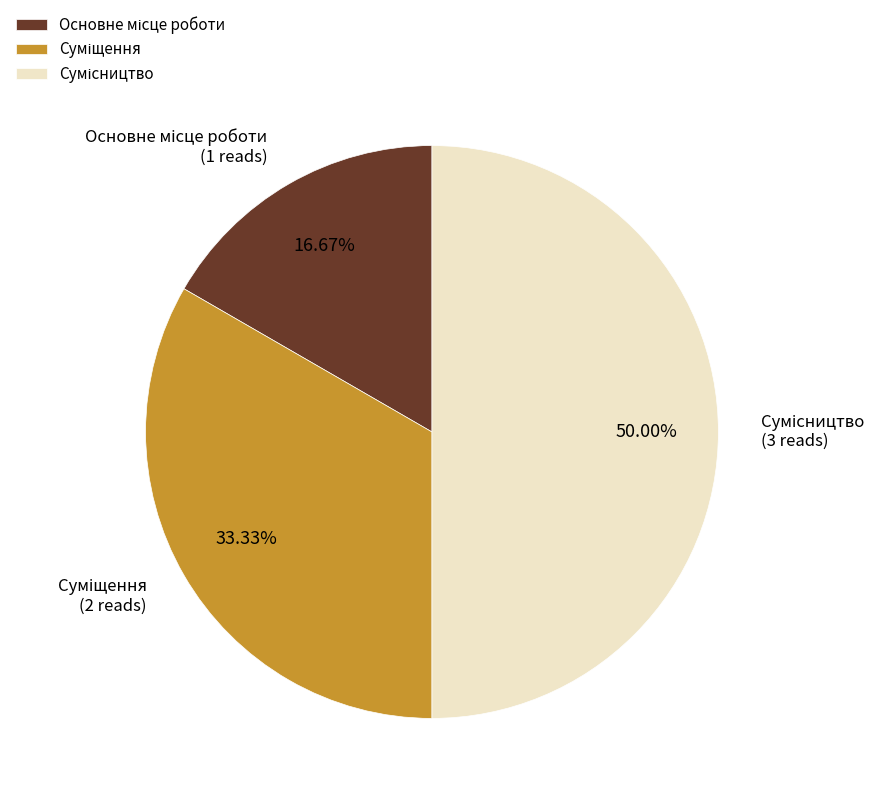

How many segments does this pie chart have?

3